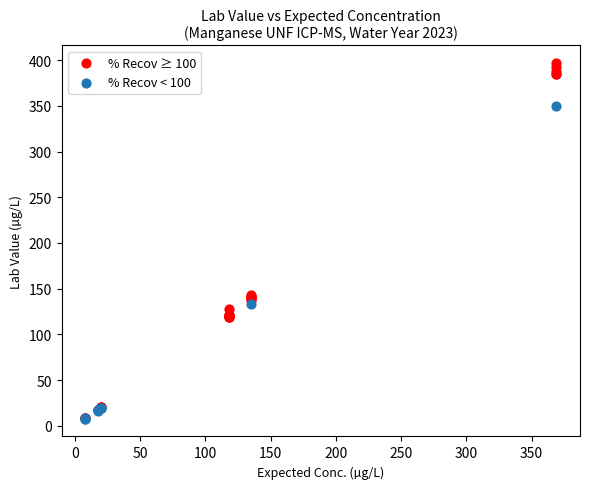

Which series has the largest Y range (max minus min)?

% Recov ≥ 100